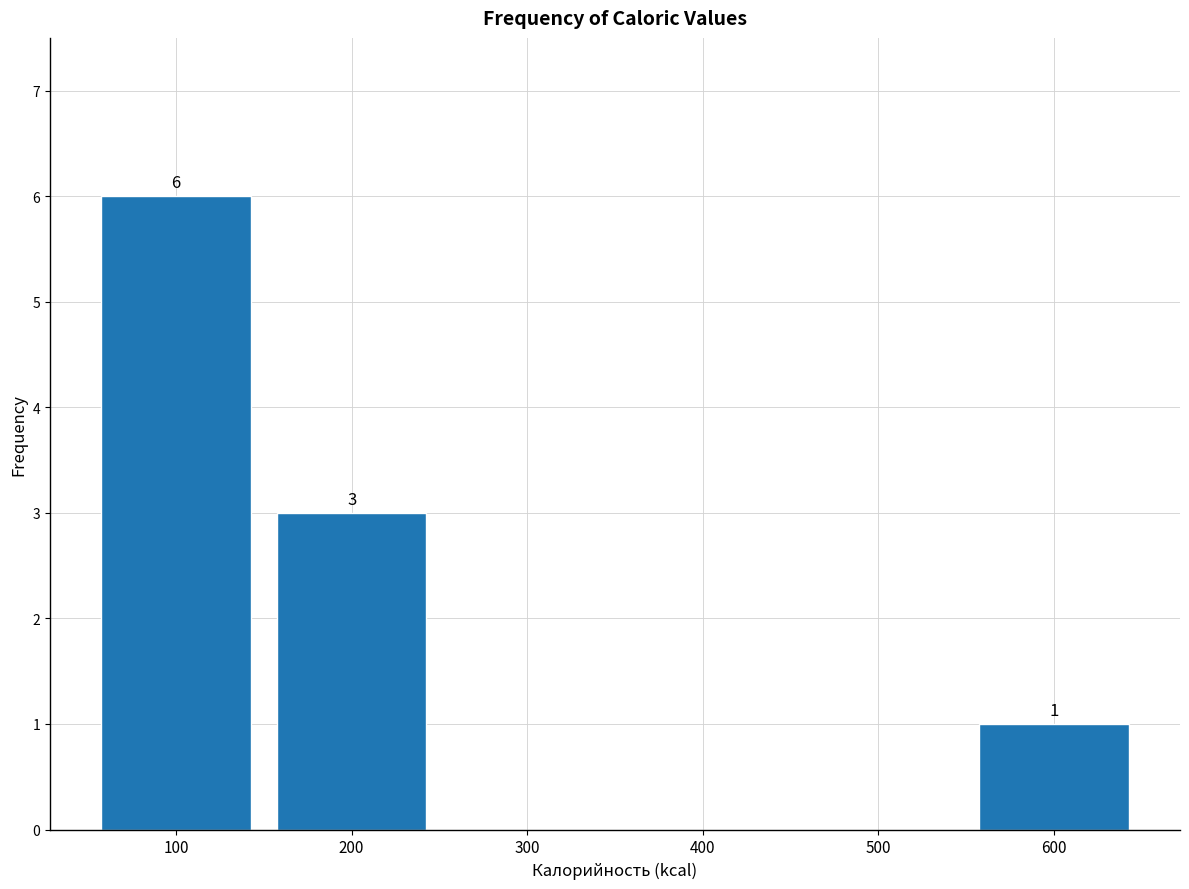

Over which range of the x-axis is the bar tallest?

50 to 150